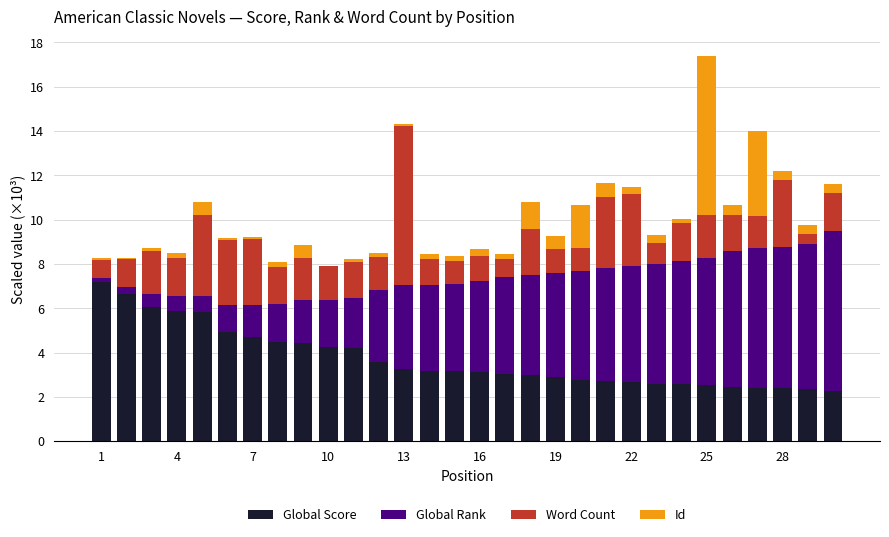

What is the sum of all Global Score values?

111.4